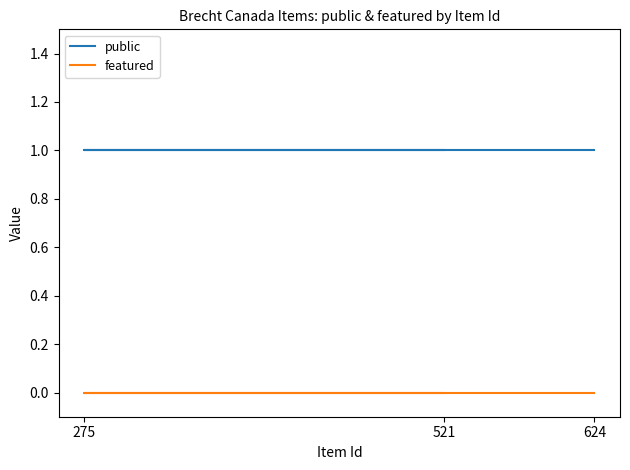

Is it true that public equals 2 at 624?

False